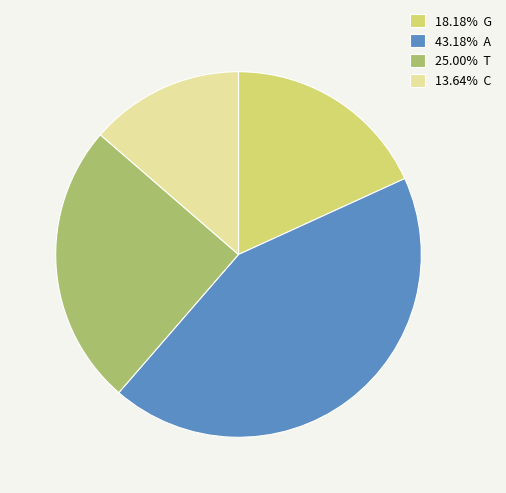

What is the ratio of the value at 13.64% C to the value at 43.18% A?

0.3